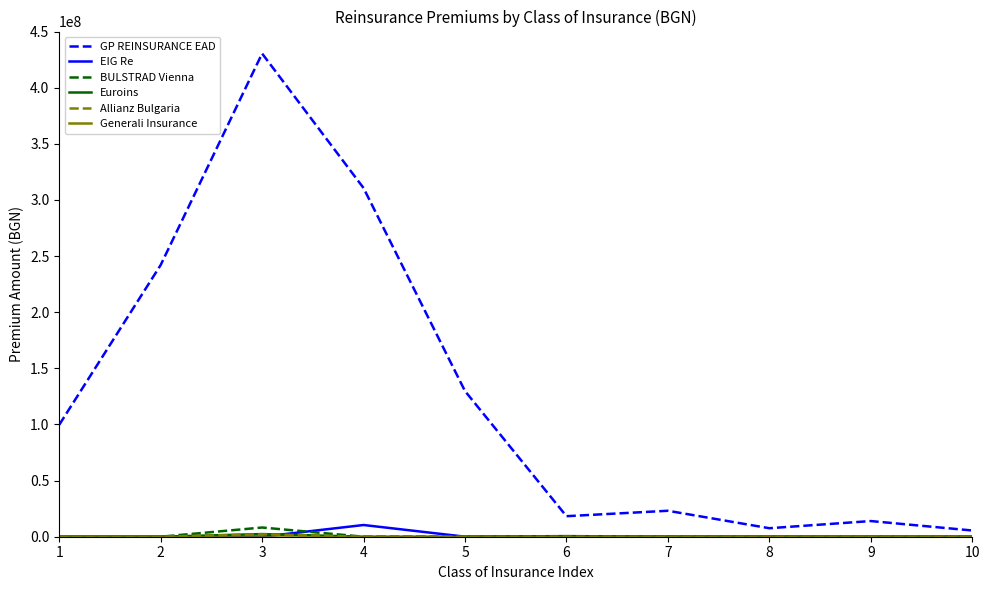

Which series has the largest total across all categories?

GP REINSURANCE EAD